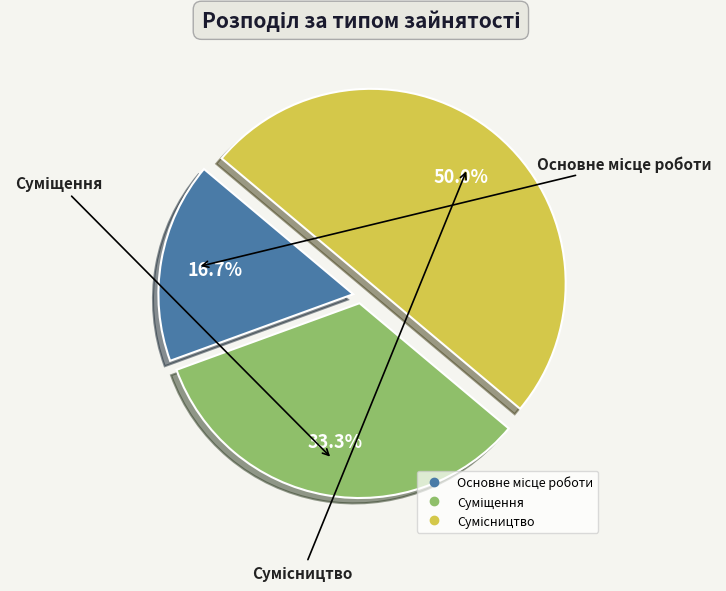

What is the largest slice in the pie chart?

Сумісництво